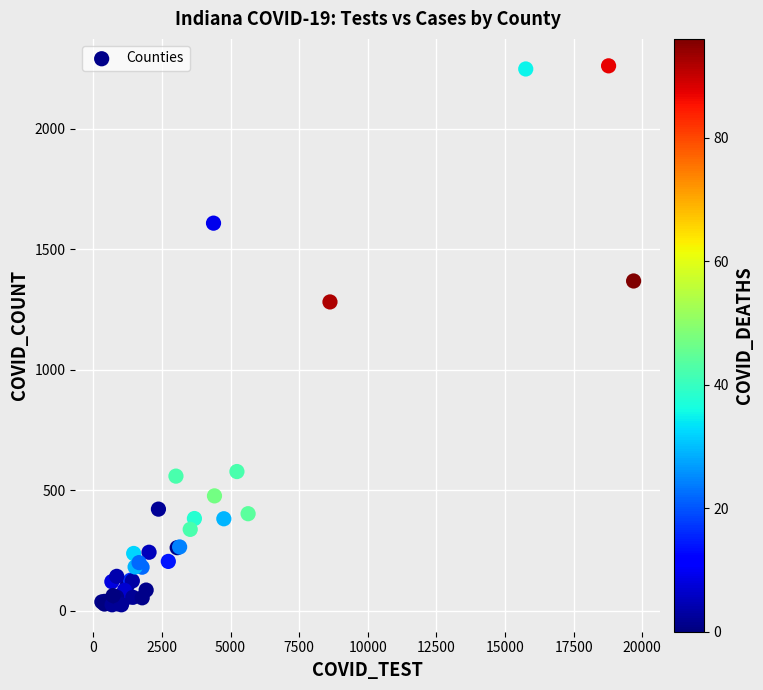

What Y value in the scatter plot is closest to 1142?

1281